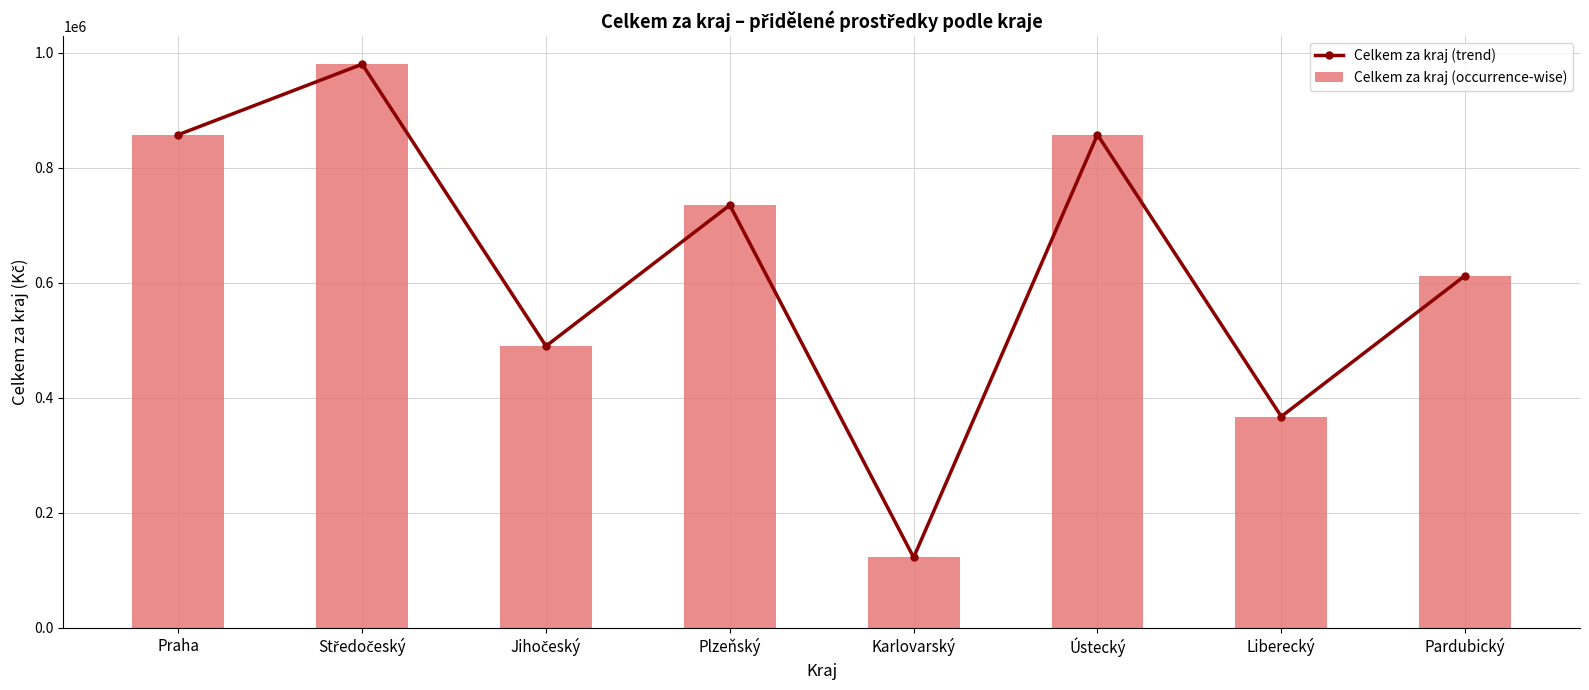

What is the difference between the maximum and second lowest values in the Celkem za kraj (occurrence-wise) series?

612500